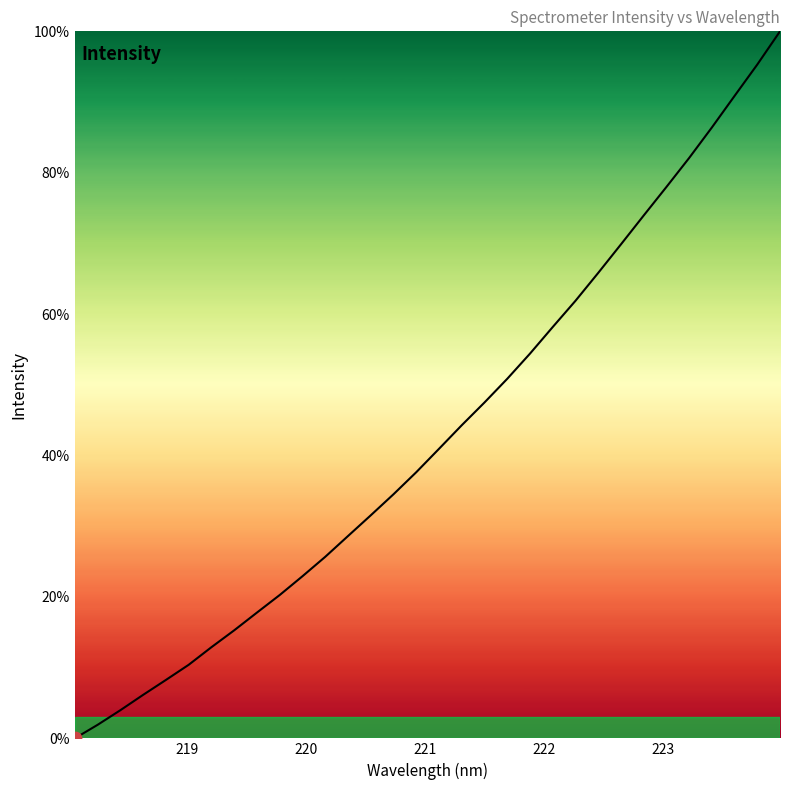

What is the difference between the maximum and minimum values?

100.0